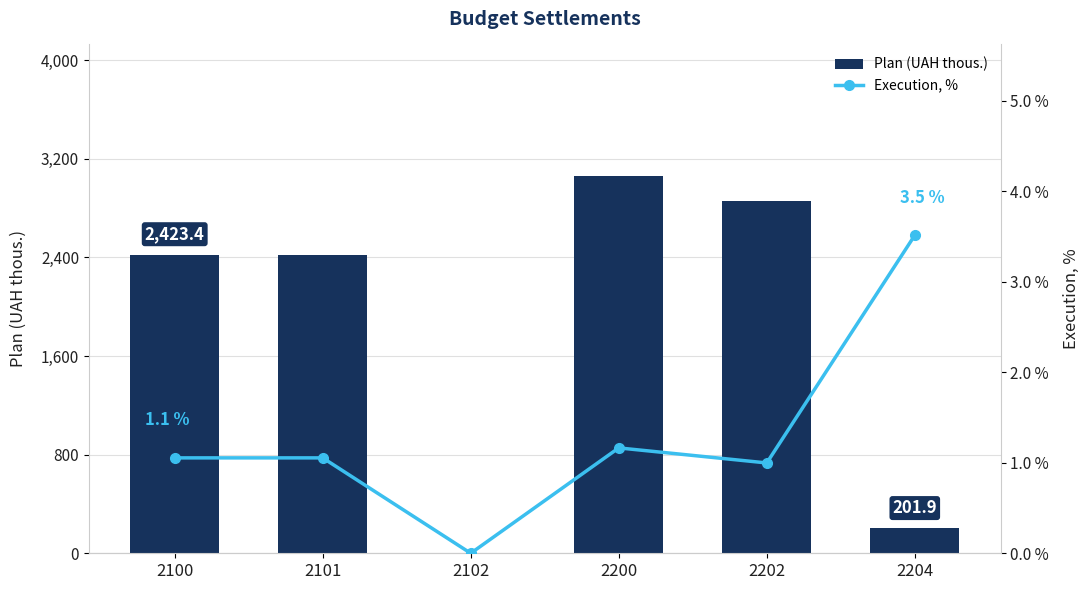

What is the difference between the Execution, % values at 2102 and 2101?

1.1